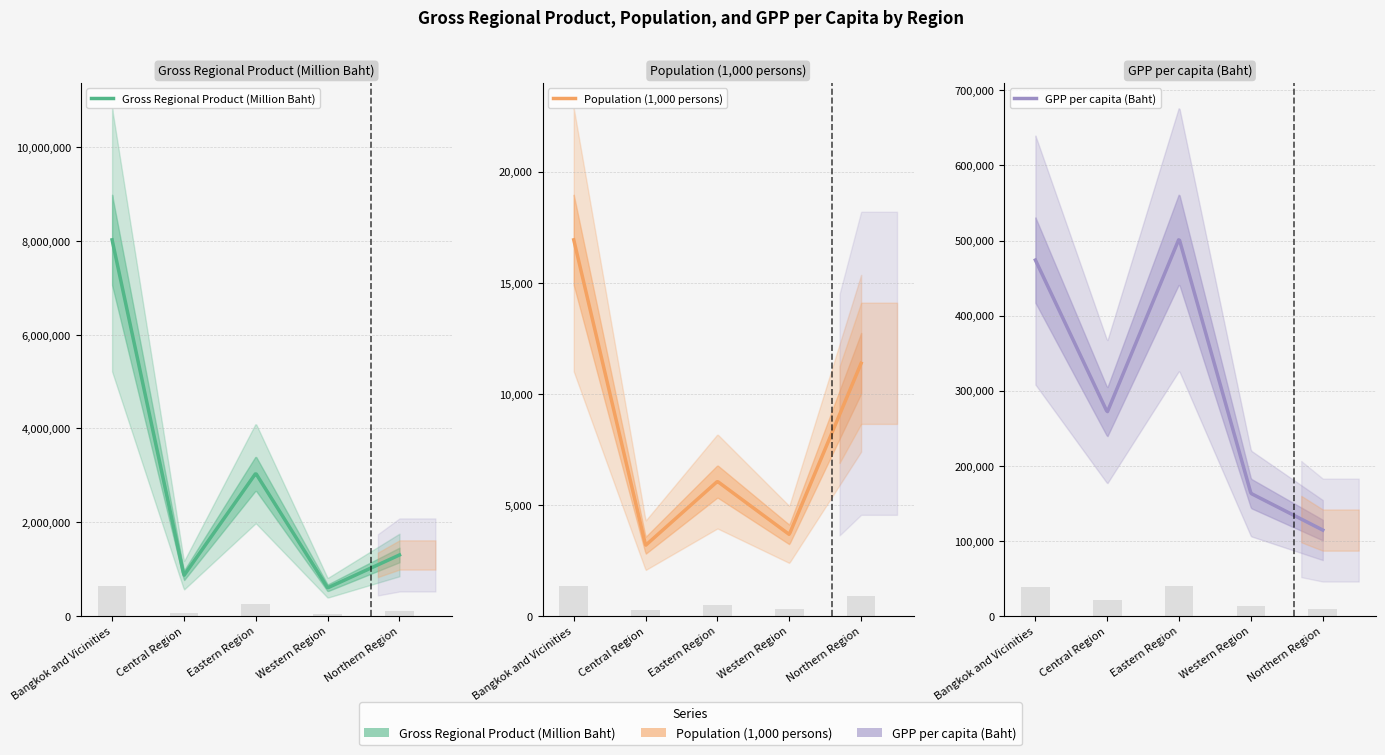

What is the label of the 2nd bar from the left?

Central Region